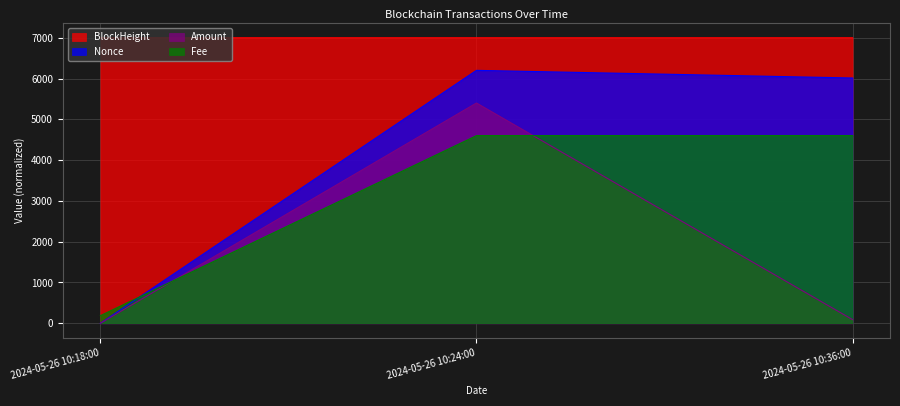

How many categories are shown in the chart?

3